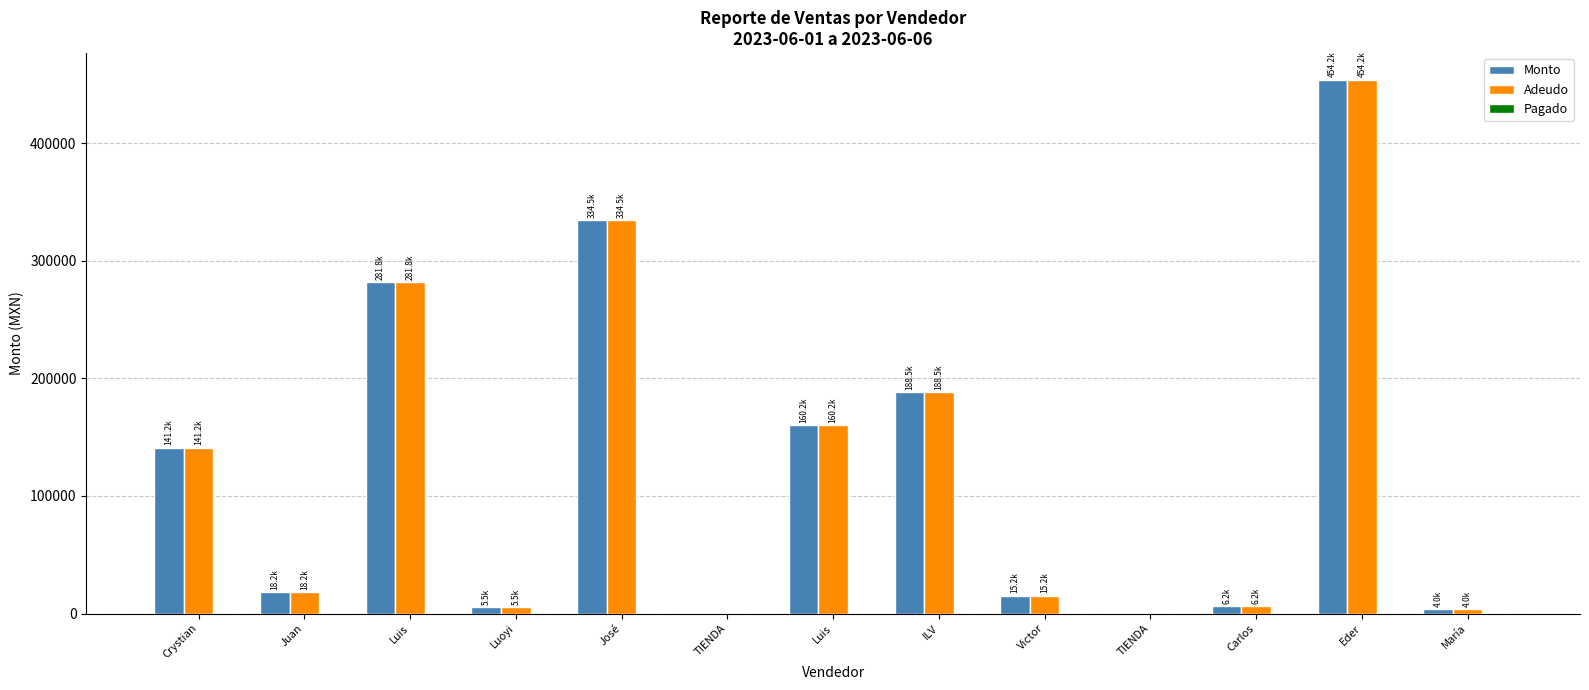

What is the label of the 2nd bar from the left?

Juan